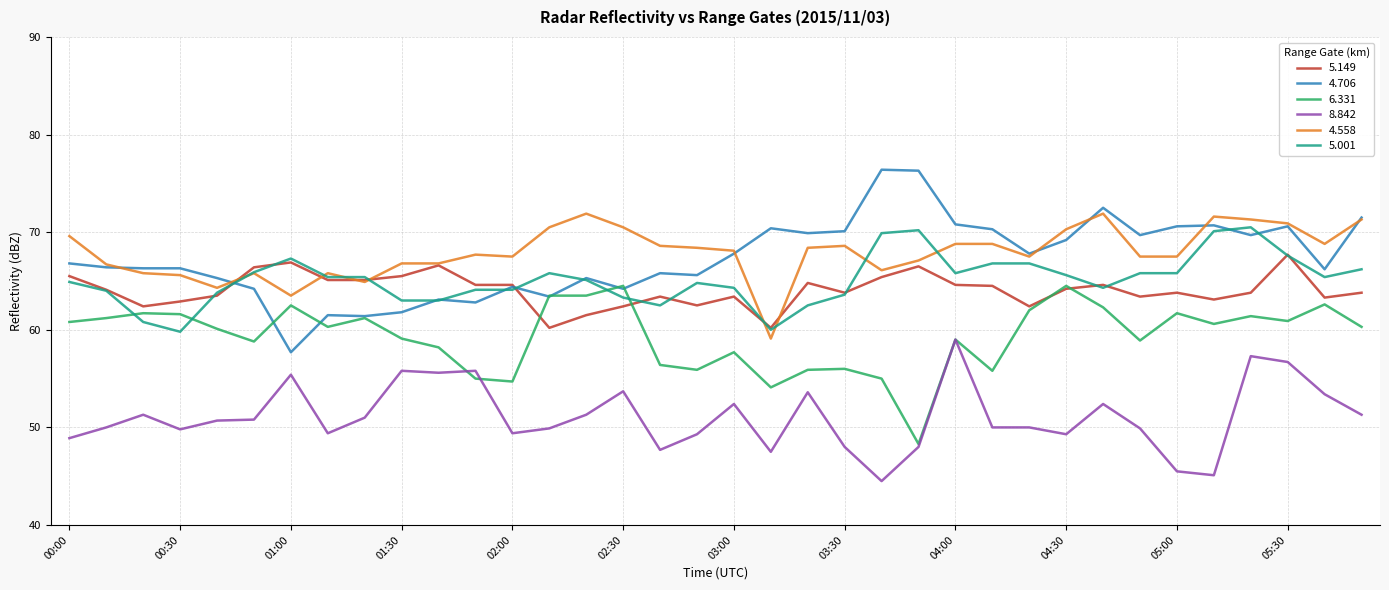

True or false: 6.331 and 5.001 intersect in this chart.

True